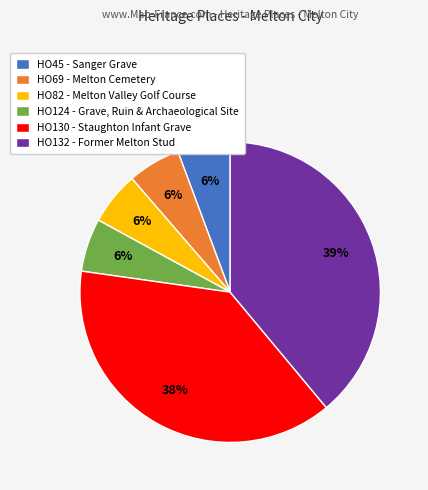

How many segments does this pie chart have?

6